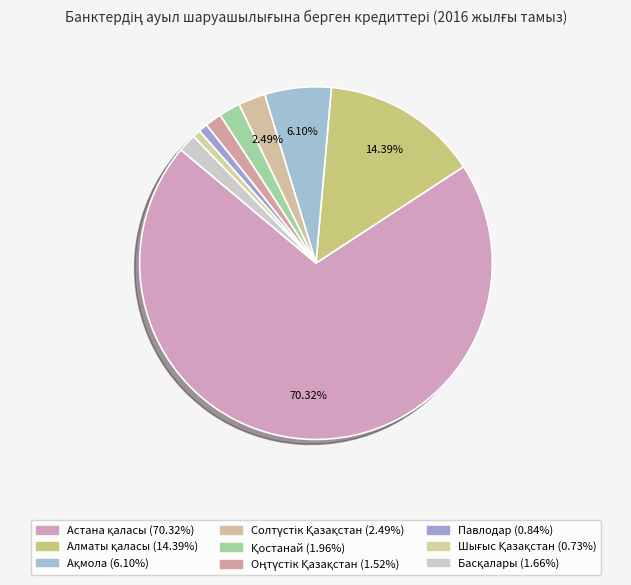

Count the number of slices in the pie.

9